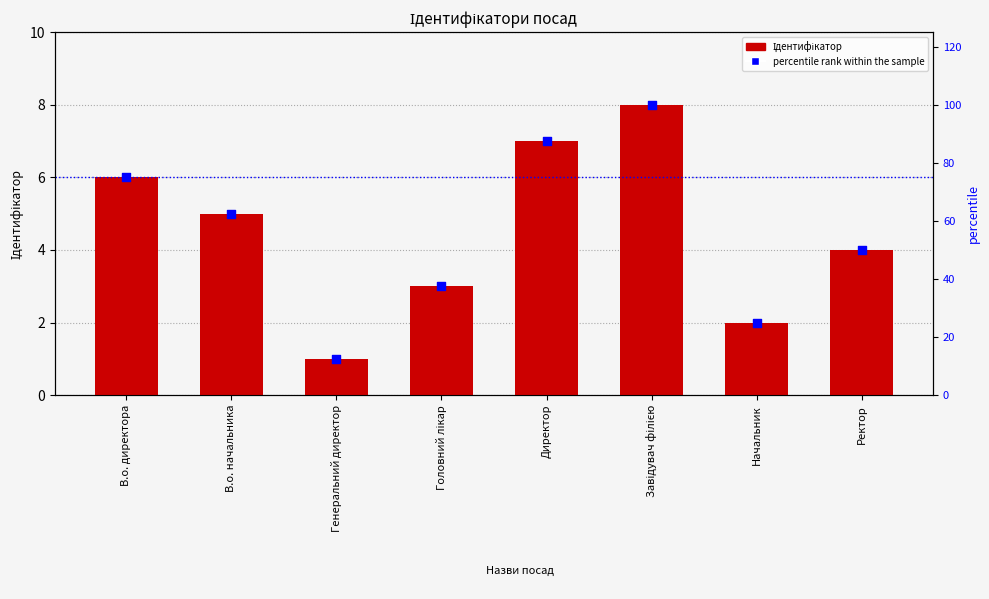

Is the value of Ідентифікатор at Начальник greater than the value of percentile rank within the sample at Головний лікар?

No